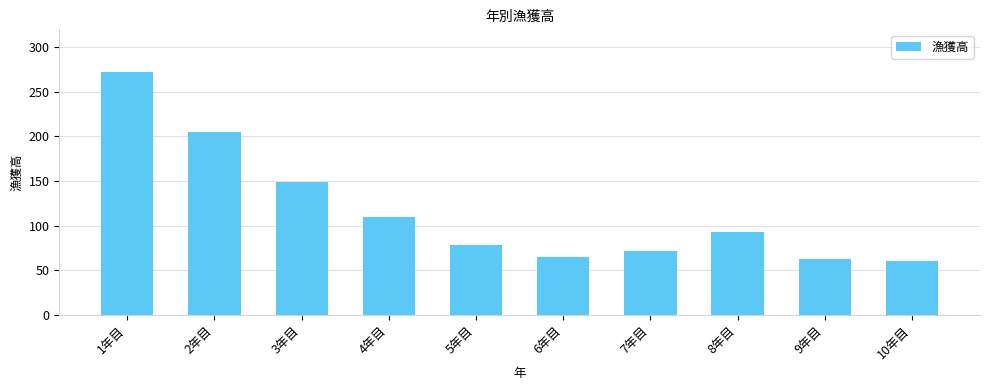

What is the difference between the second highest and minimum values?

144